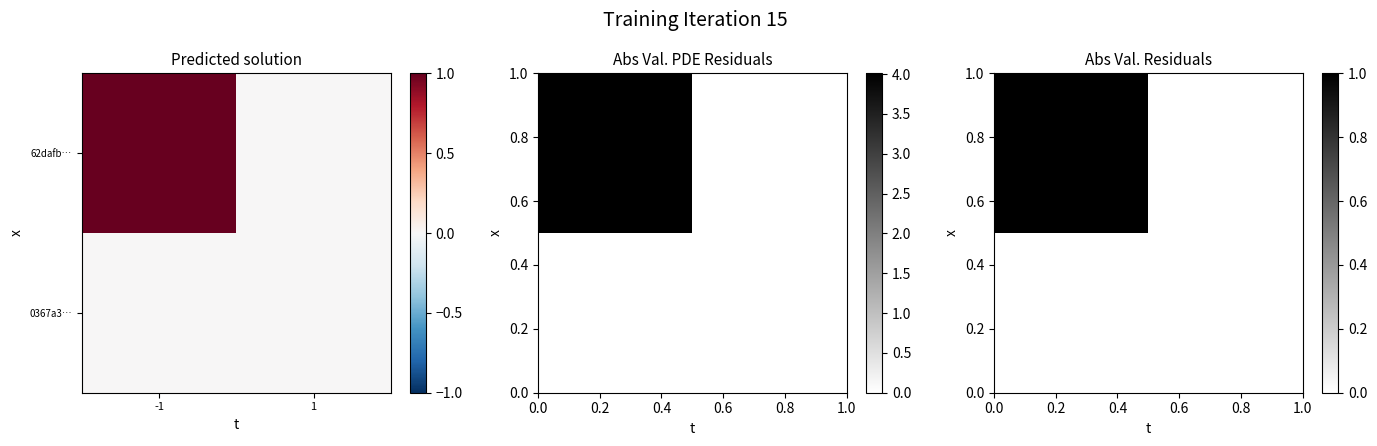

What is the total value across all series at -1?

1